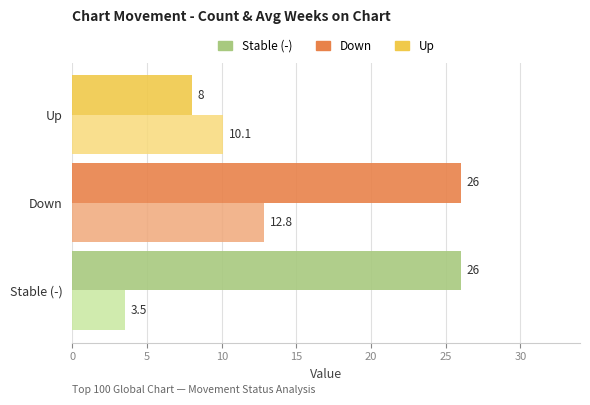

At which category is the sum across all series the highest?

Down